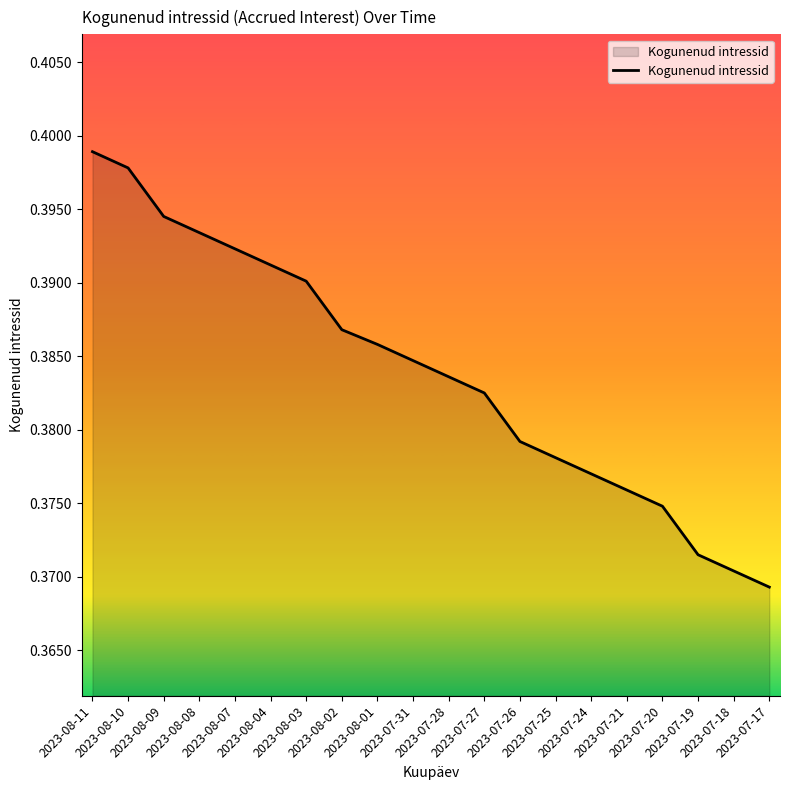

What is the sum of the values at 2023-07-18 and 2023-07-21?

0.7